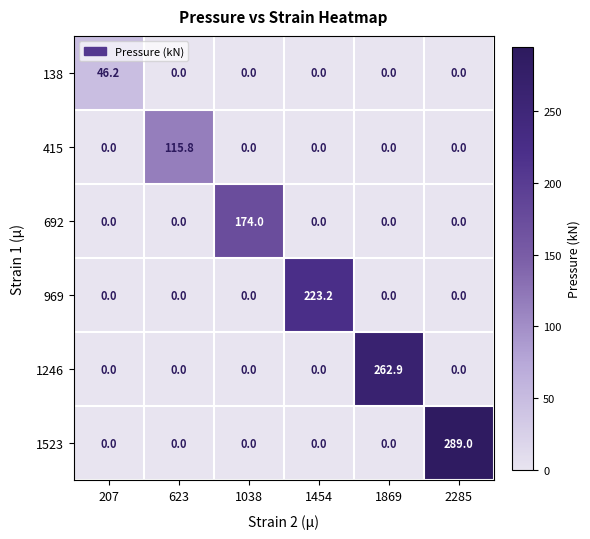

Which category has the highest value in the 692 series?

1038